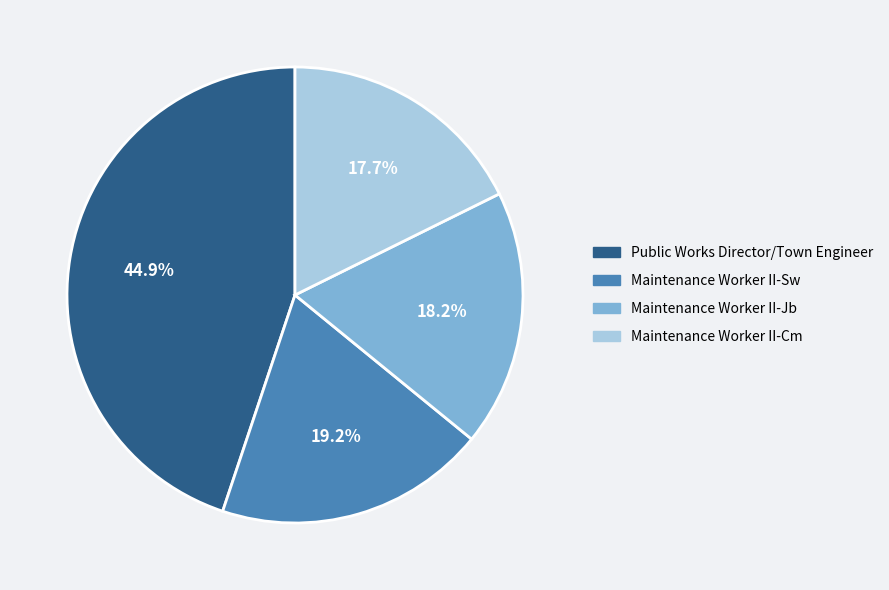

What is the total percentage of Maintenance Worker II-Cm and Maintenance Worker II-Sw?

36.9%